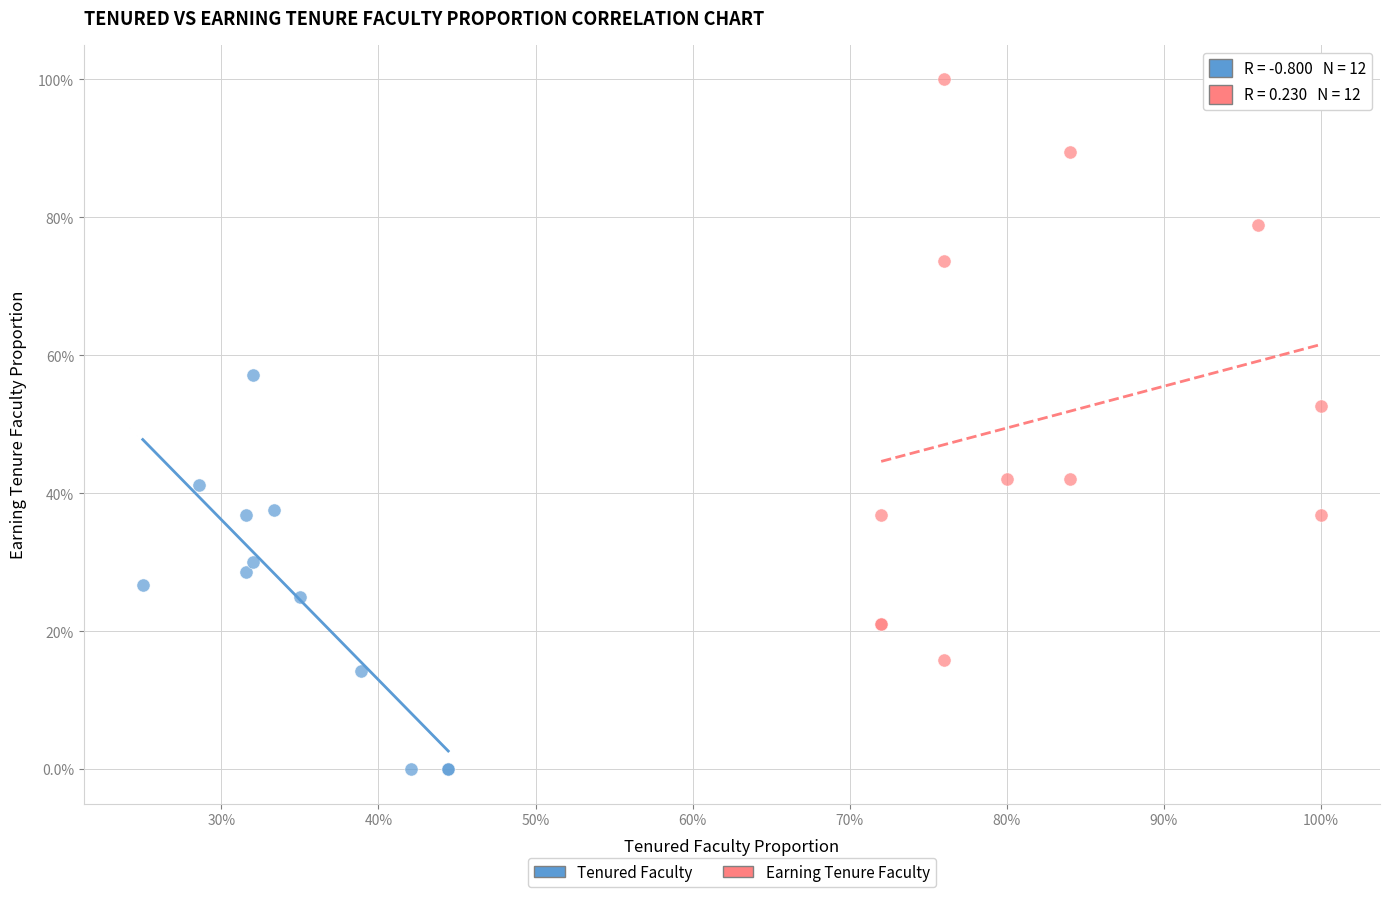

What are all the series names shown in the legend?

Tenured Faculty, Earning Tenure Faculty